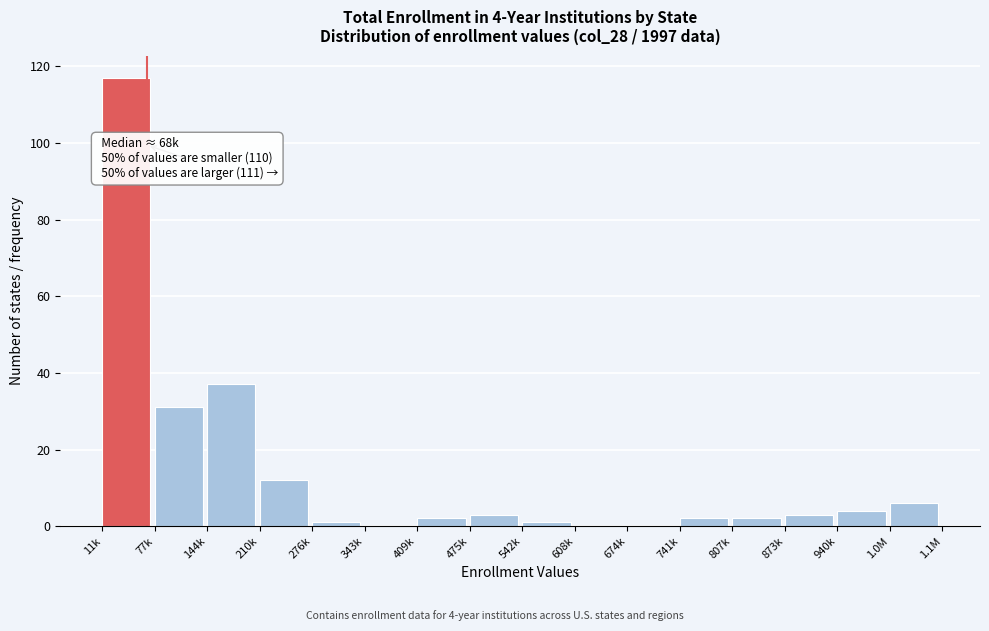

Reading left to right, what are all the values shown in this chart?

11k=117	77k=31	144k=37	210k=12	276k=1	343k=0	409k=2	475k=3	542k=1	608k=0	674k=0	741k=2	807k=2	873k=3	940k=4	1.0M=6